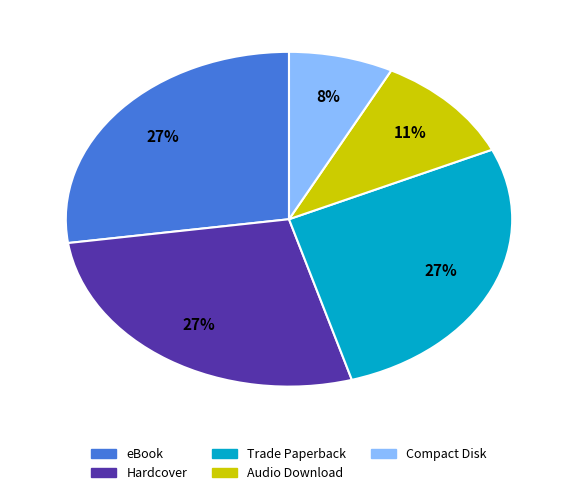

What is the smallest slice in the pie chart?

Compact Disk